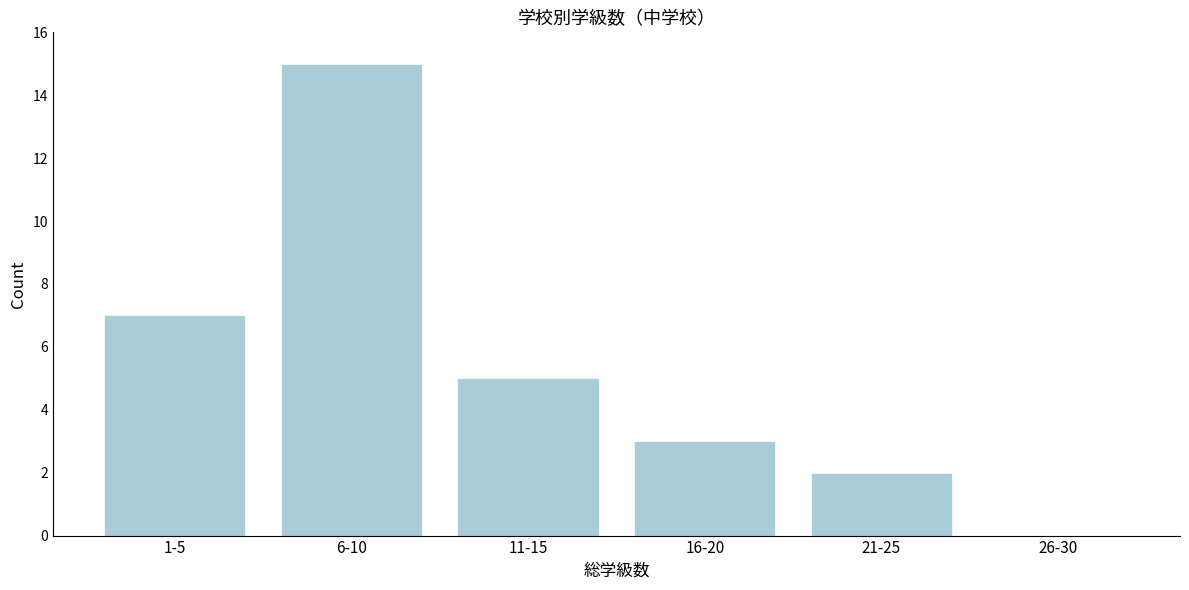

Reading right to left, transcribe all the data shown in this chart.

26-30=0	21-25=2	16-20=3	11-15=5	6-10=15	1-5=7